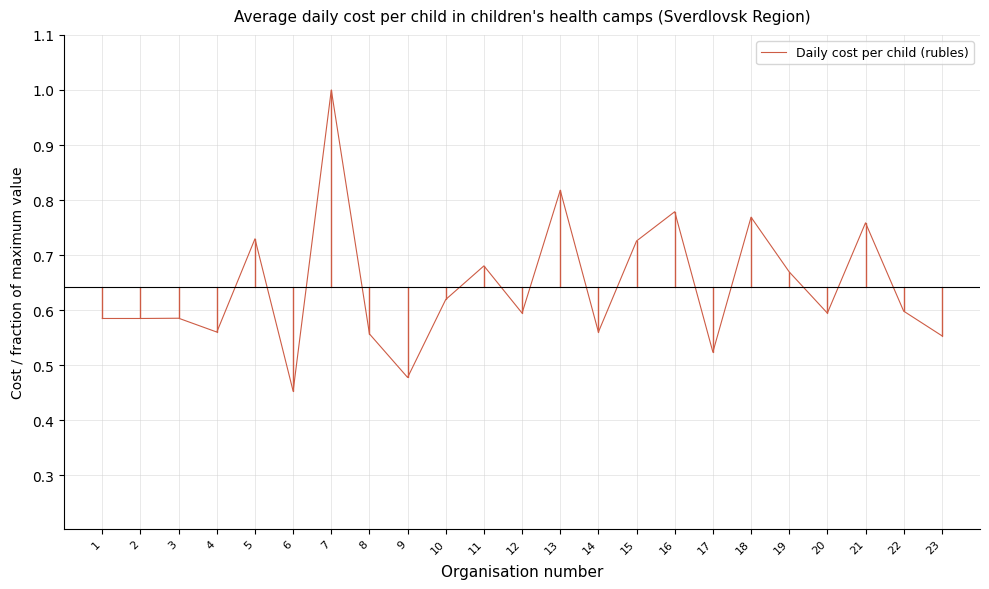

What is the greatest value displayed?

1.0